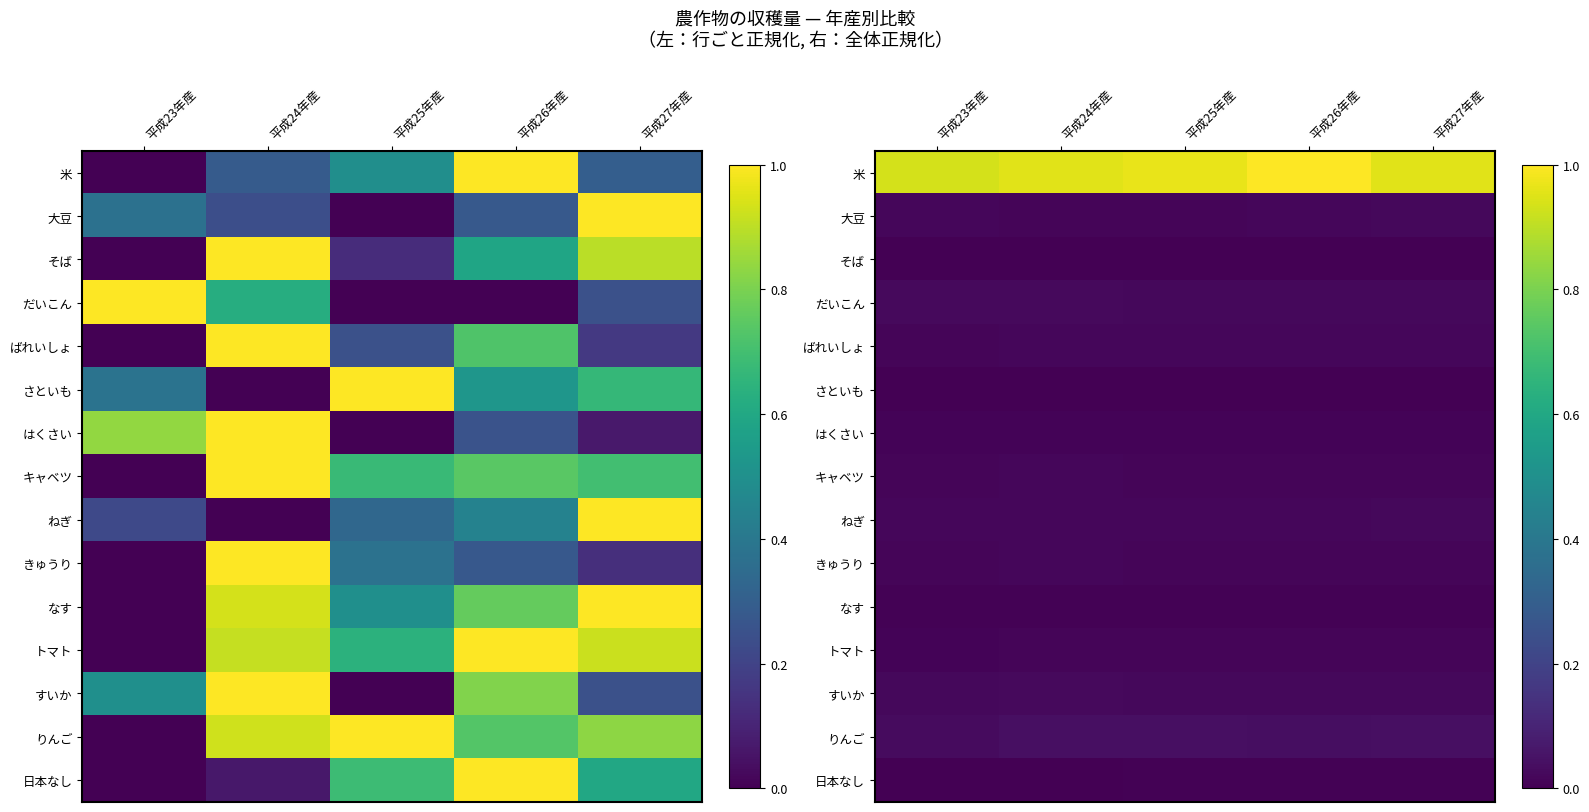

The りんご series shows 0.0 at 平成26年産. True or false?

False